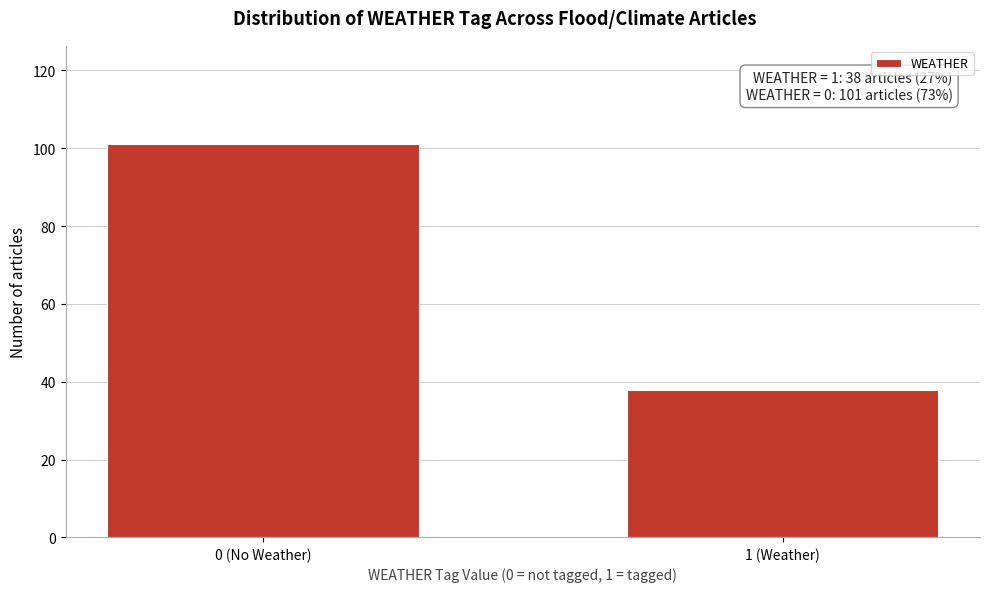

Reading left to right, list all the values displayed in this chart.

0 (No Weather)=101	1 (Weather)=38